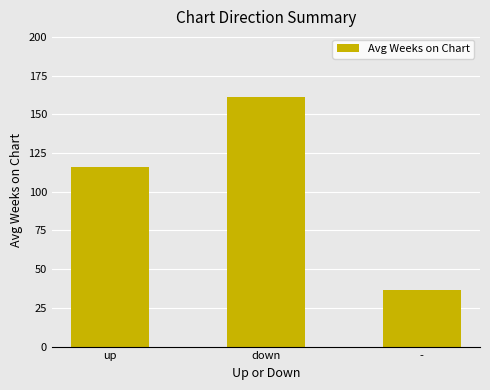

The value at down is 161.5. True or false?

True